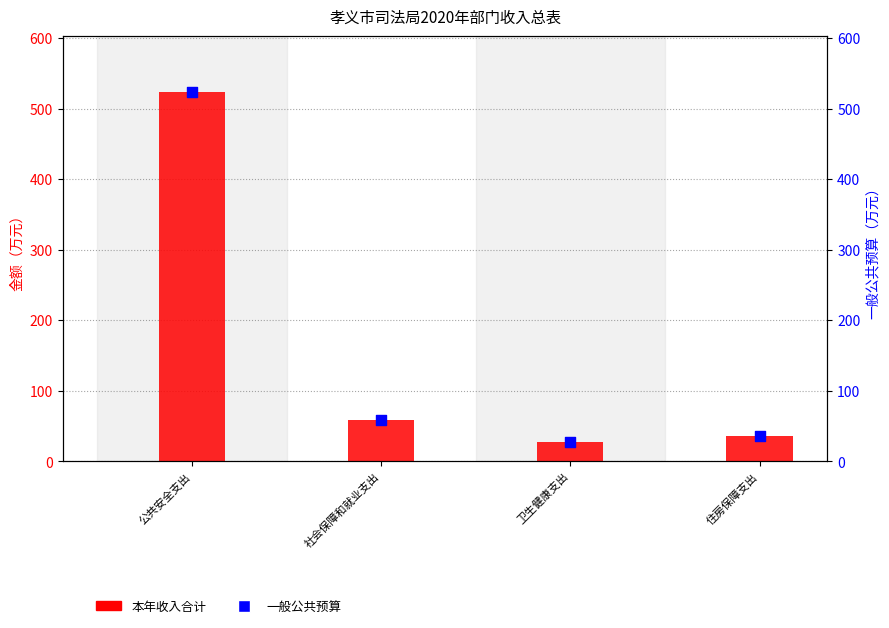

Which series reaches the minimum Y coordinate?

本年收入合计